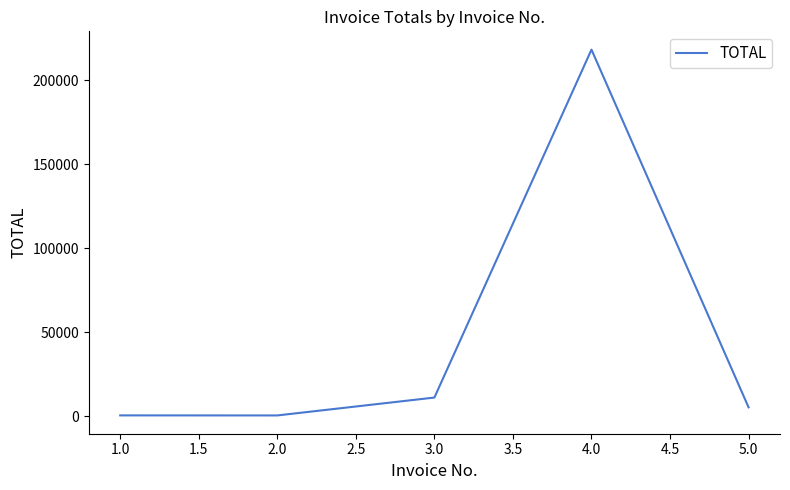

What is the change in value from 4.0 to 5.0?

-212989.0